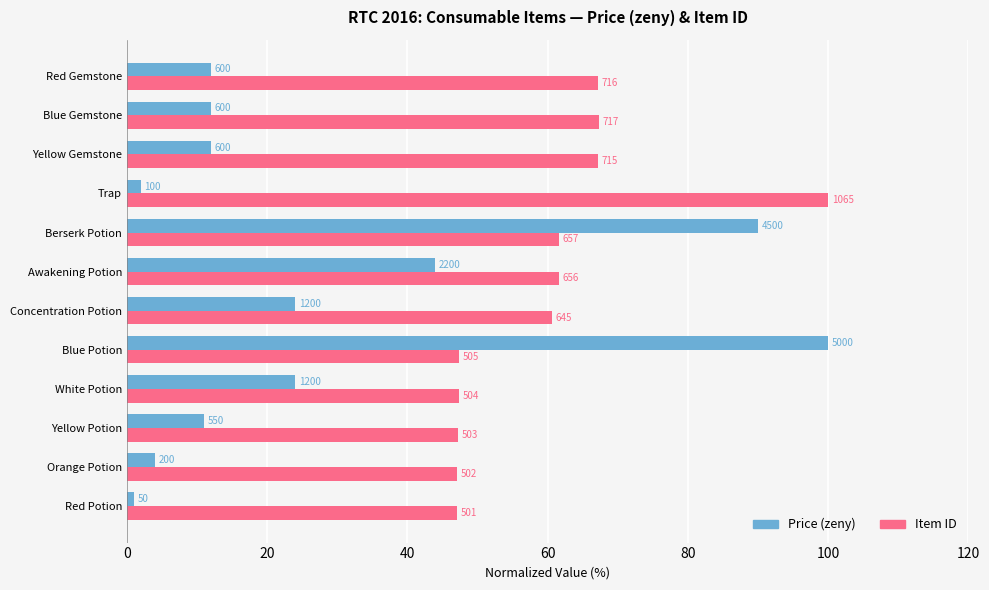

What are all the series names shown in the legend?

Price (zeny), Item ID